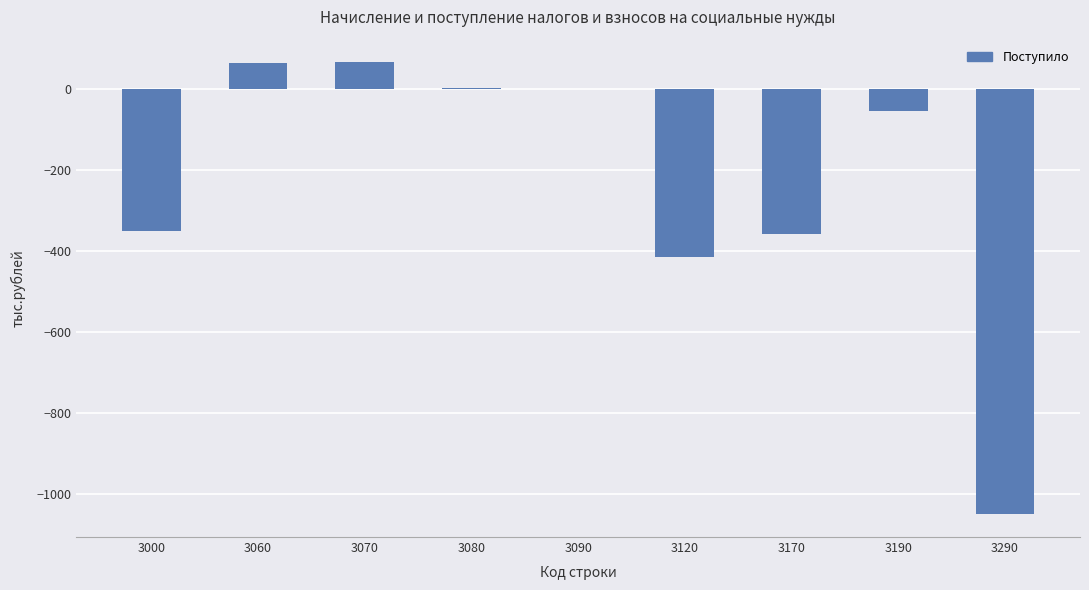

At which label is the value closest to -492?

3120